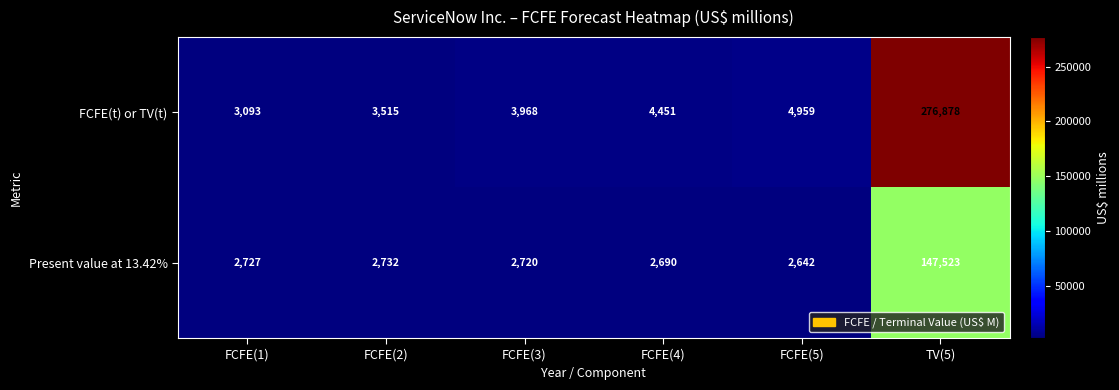

What is the difference between the Present value at 13.42% values at TV(5) and FCFE(5)?

144881